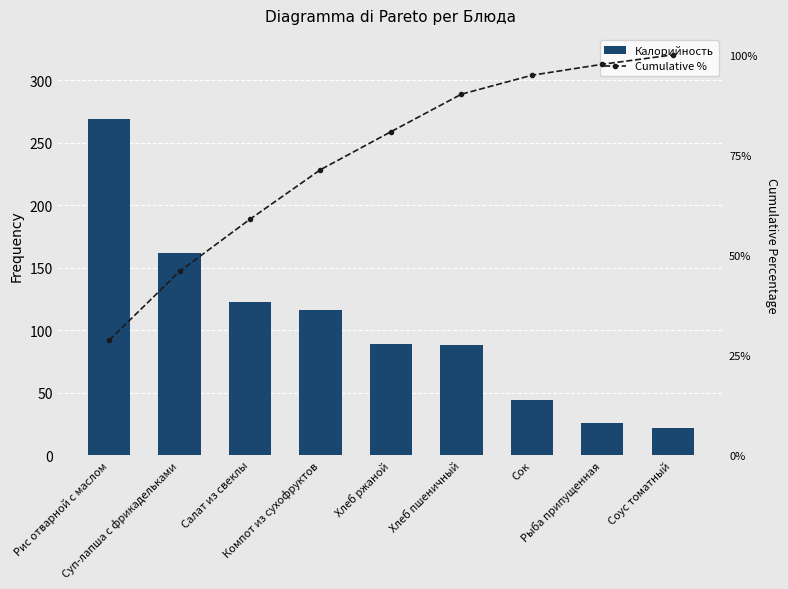

List the labels in order of Cumulative % value, smallest first.

Рис отварной с маслом, Суп-лапша с фрикадельками, Салат из свеклы, Компот из сухофруктов, Хлеб ржаной, Хлеб пшеничный, Сок, Рыба припущенная, Соус томатный